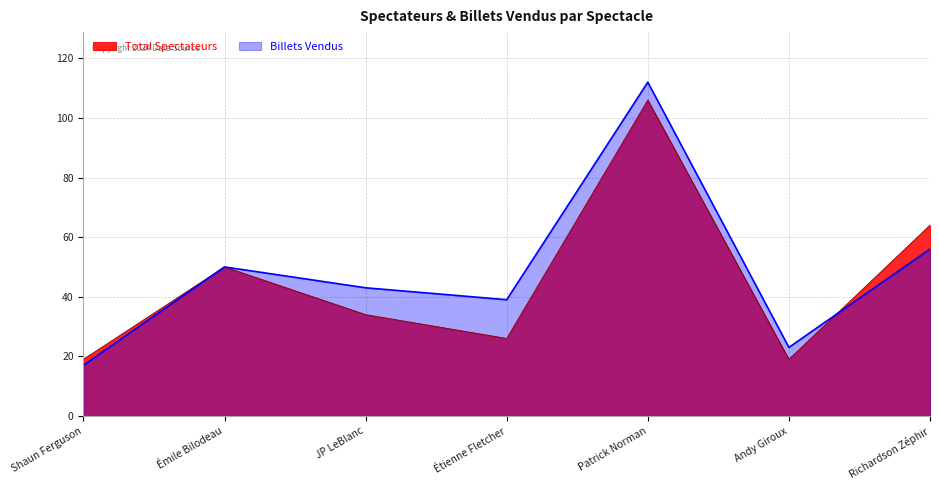

The value of Billets Vendus at JP LeBlanc is 43. True or false?

True